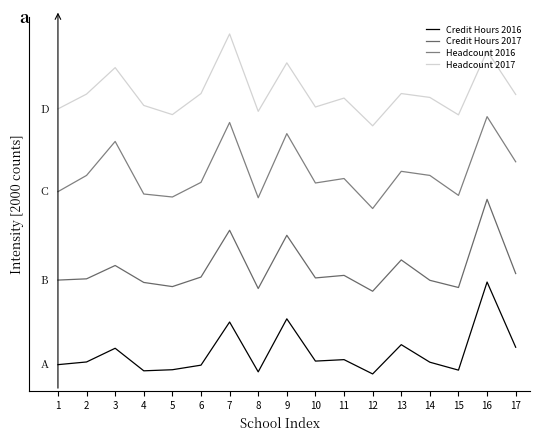

What is the sum of the Credit Hours 2017 values at 4 and 8?

3850.3